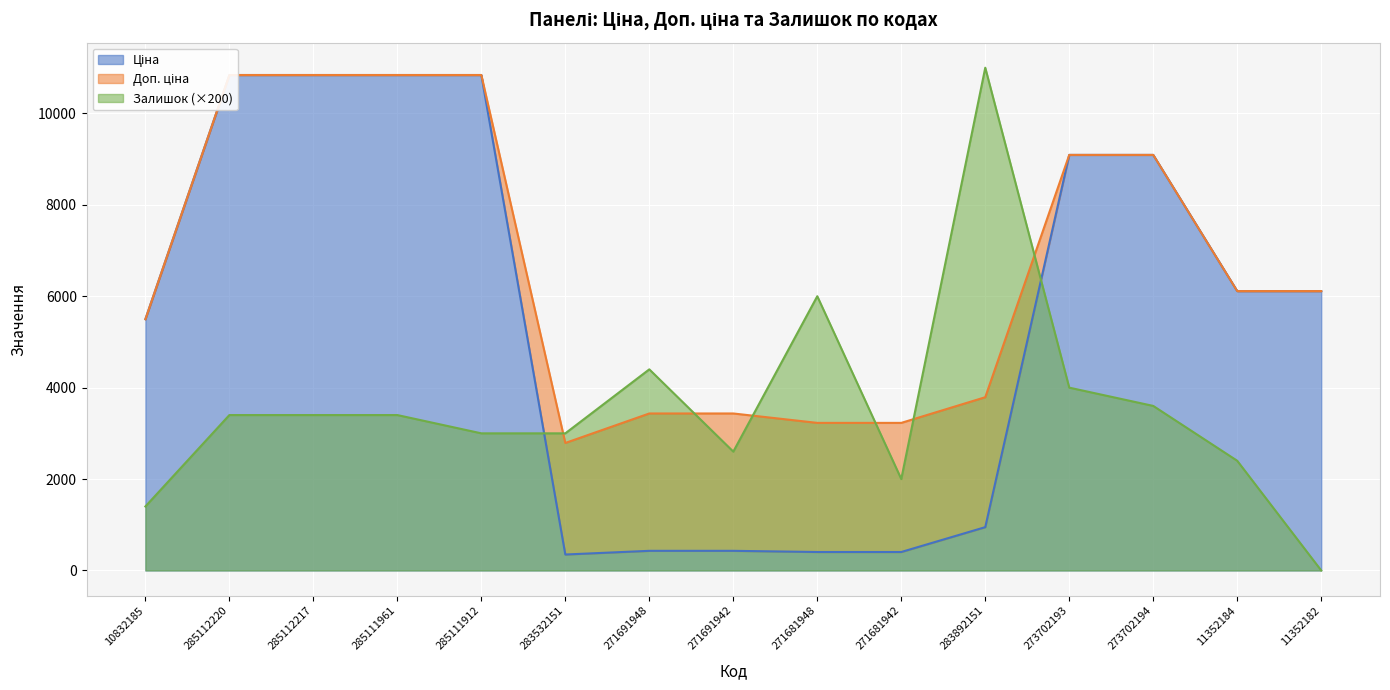

Reading left to right, what are all the values shown in this chart?

Ціна: 10832185=5497.3	285112220=10840.1	285112217=10840.1	285111961=10840.1	285111912=10840.1	283532151=348.6	271691948=429.3	271691942=429.3	271681948=403.6	271681942=403.6	283892151=947.6	273702193=9092.0	273702194=9092.0	11352184=6112.5	11352182=6112.5
Доп. ціна: 10832185=5497.3	285112220=10840.1	285112217=10840.1	285111961=10840.1	285111912=10840.1	283532151=2789.2	271691948=3434.6	271691942=3434.6	271681948=3228.8	271681942=3228.8	283892151=3790.3	273702193=9092.0	273702194=9092.0	11352184=6112.5	11352182=6112.5
Залишок: 10832185=1400.0	285112220=3400.0	285112217=3400.0	285111961=3400.0	285111912=3000.0	283532151=3000.0	271691948=4400.0	271691942=2600.0	271681948=6000.0	271681942=2000.0	283892151=11000.0	273702193=4000.0	273702194=3600.0	11352184=2400.0	11352182=0.0